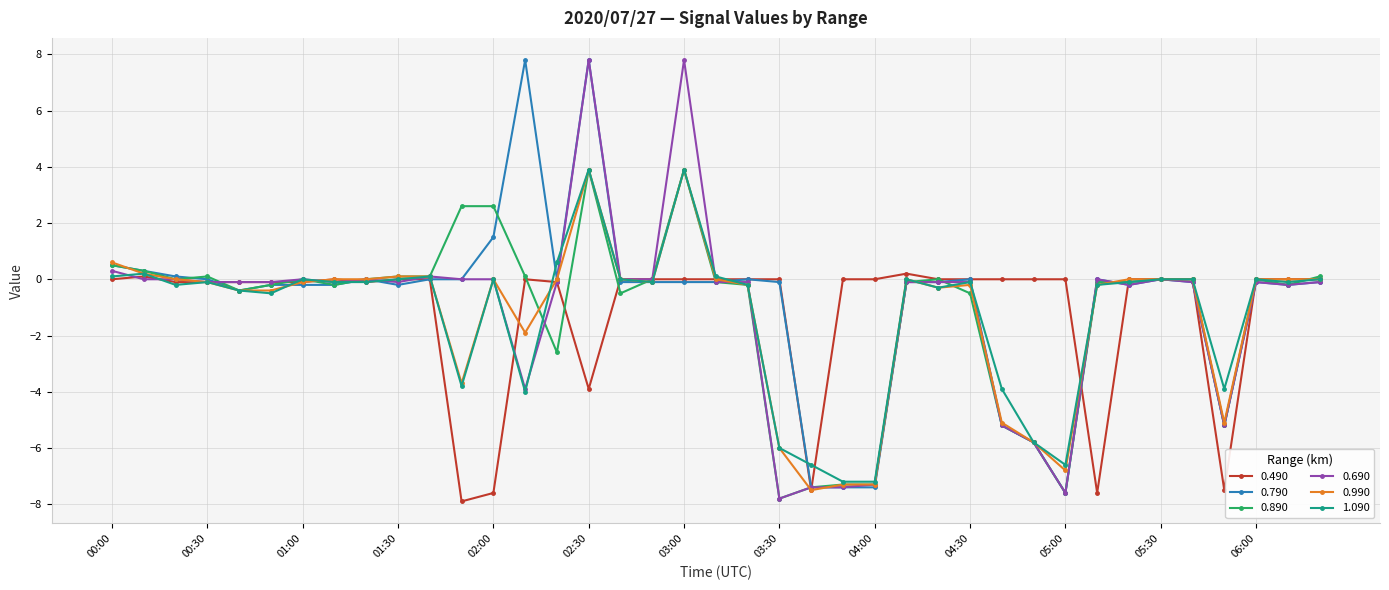

Is this an area chart (filled region under the line)?

No